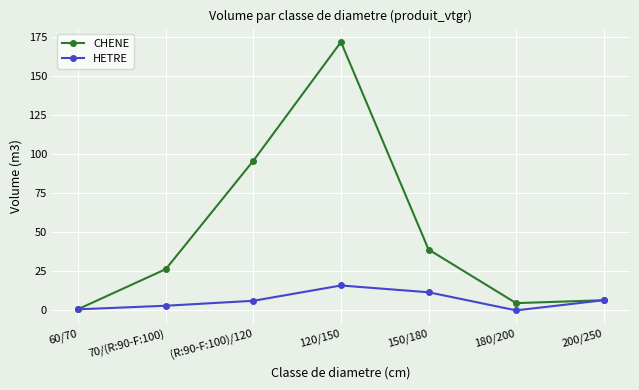

Where is the first local maximum for CHENE?

120/150